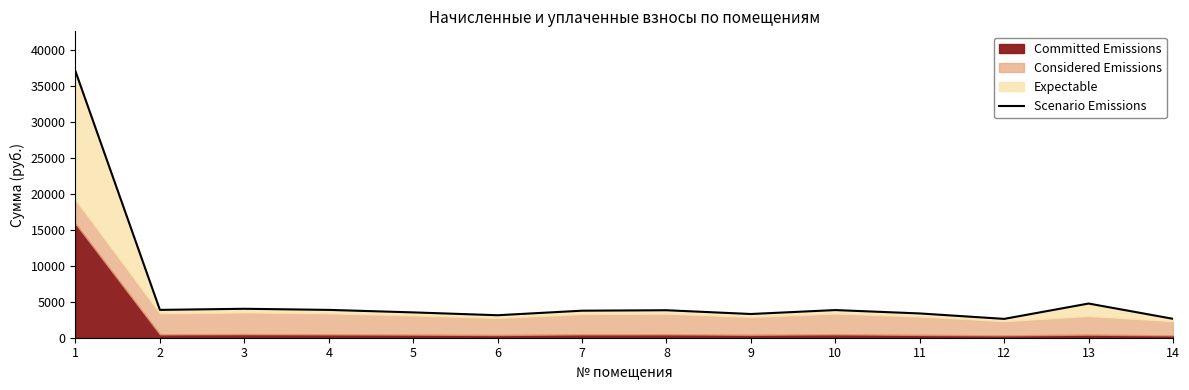

True or false: the data shows 4749.5 at 13.

True